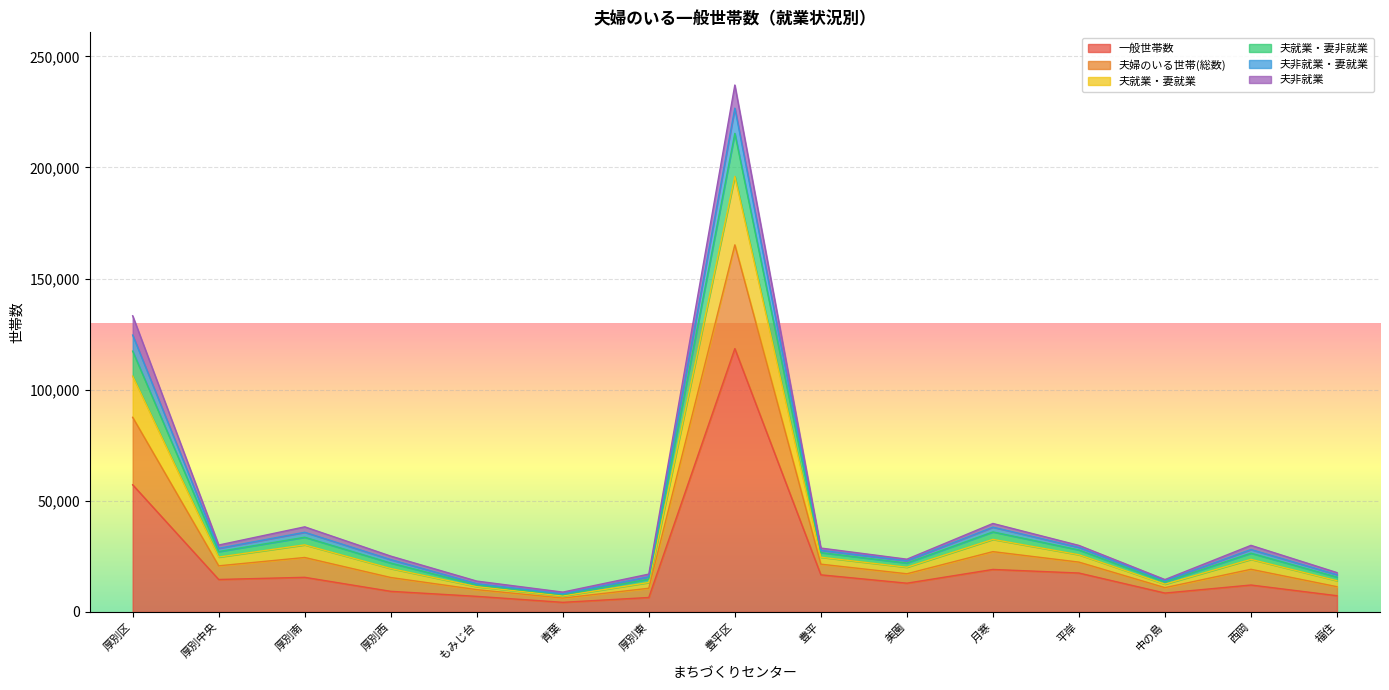

At which label does 夫就業・妻就業 reach its peak?

豊平区